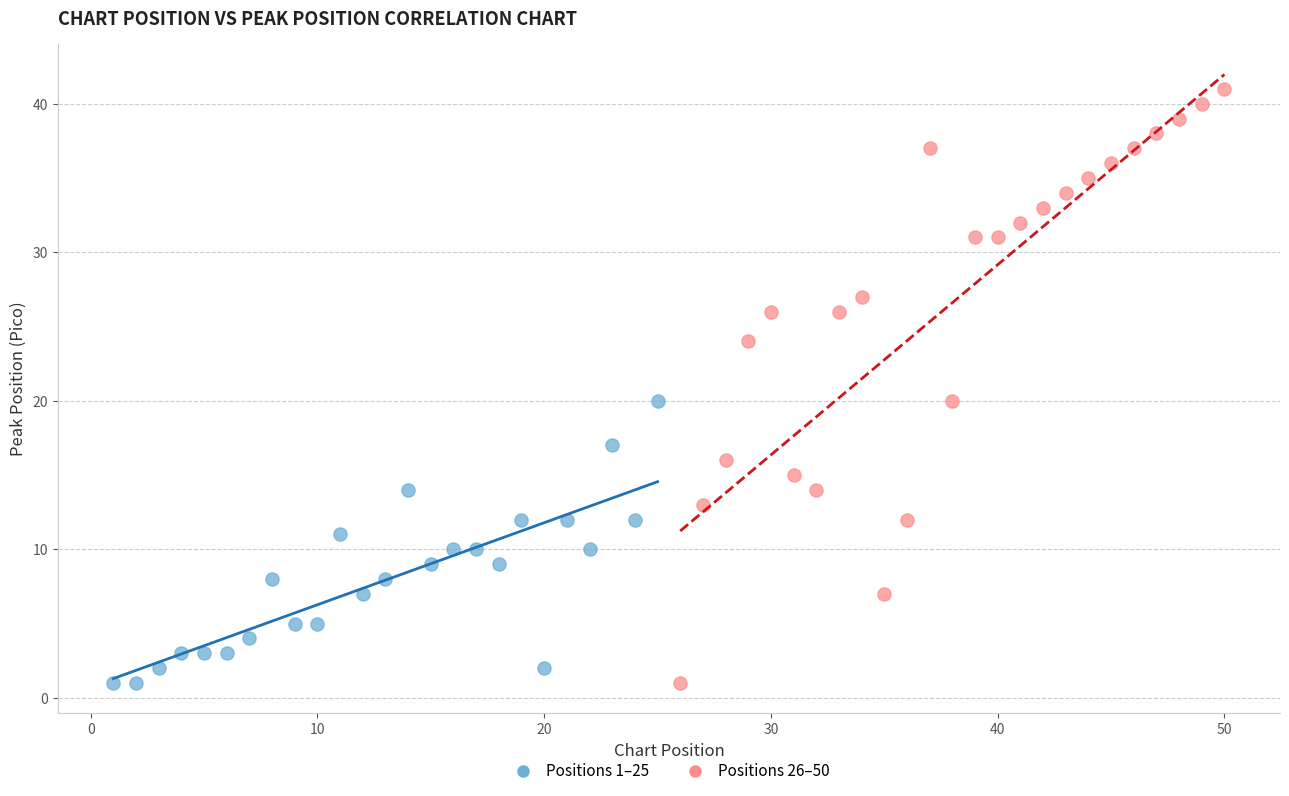

Which series contains the highest Y value?

Positions 26–50